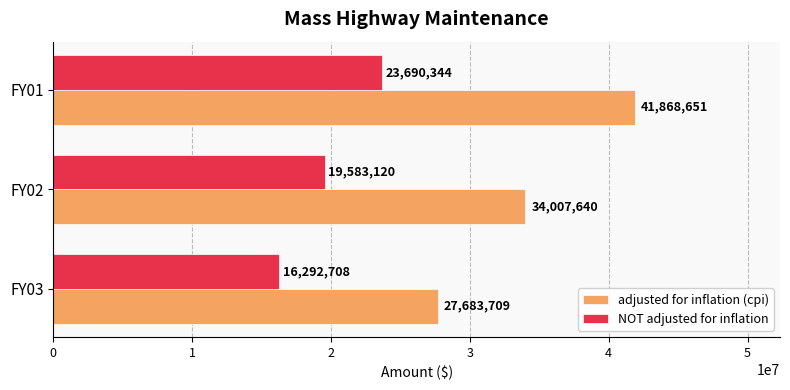

Rank the series by their average value, from highest to lowest.

adjusted for inflation (cpi), NOT adjusted for inflation